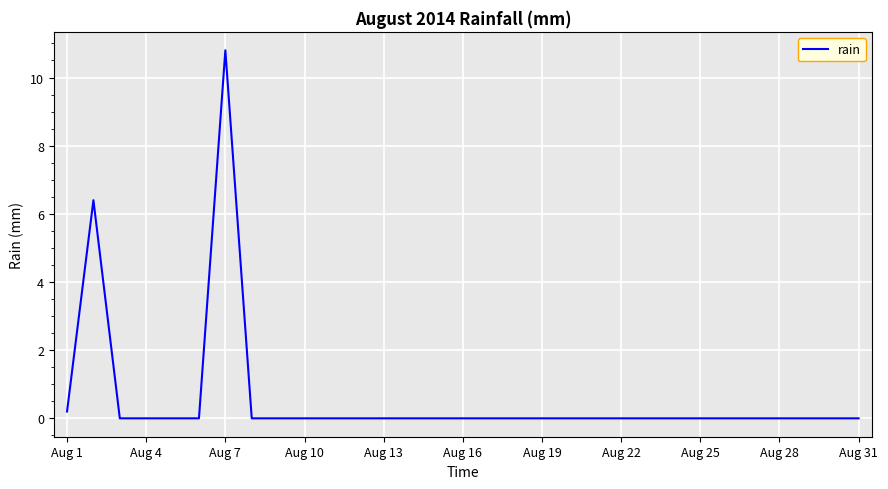

What is the difference between the maximum and minimum values?

10.8